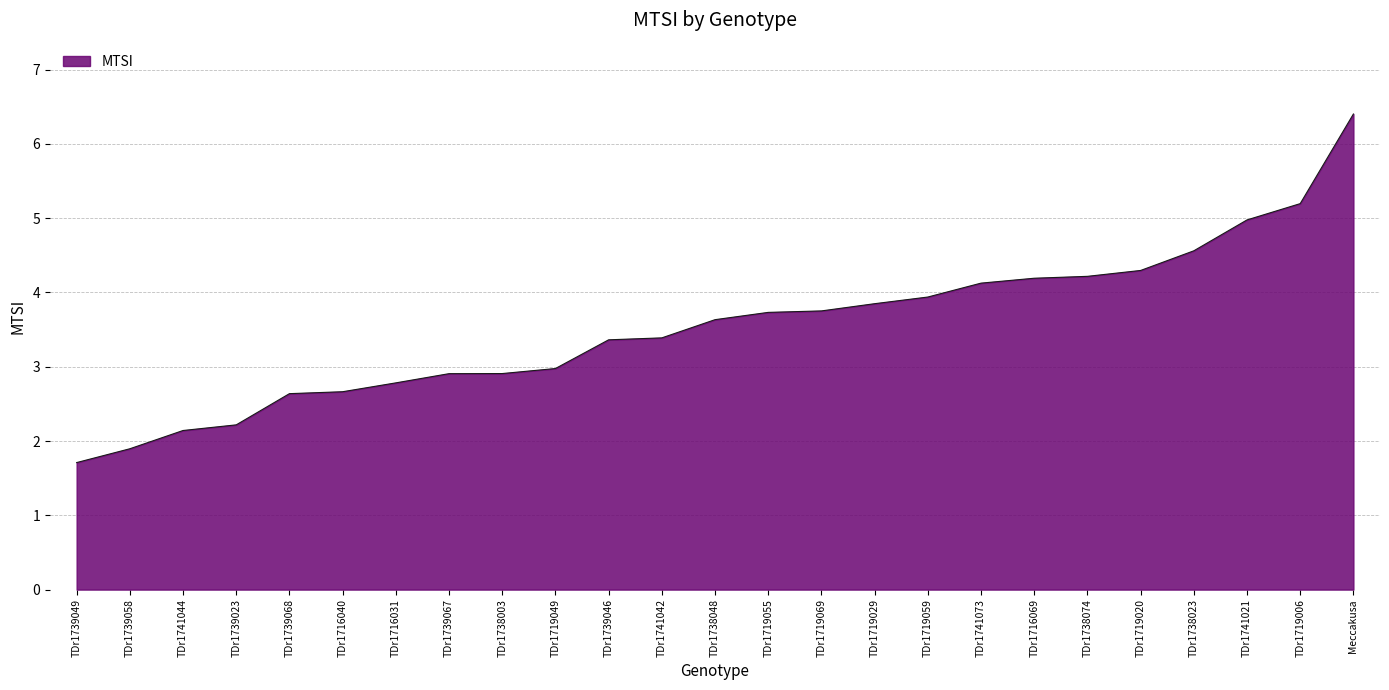

Which has a higher value, TDr1741073 or TDr1738074?

TDr1738074